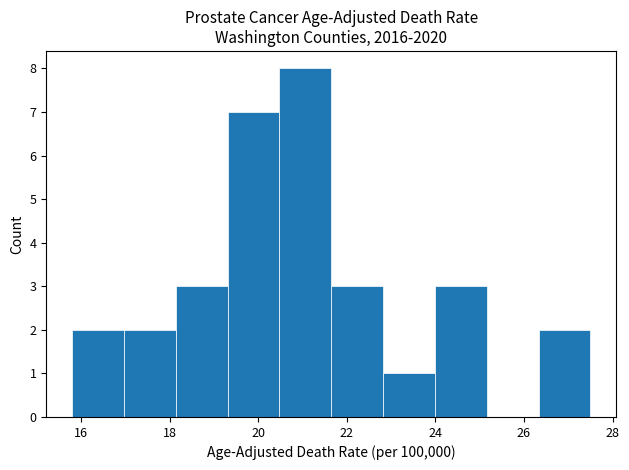

Over which range of the x-axis is the bar tallest?

20.4 to 21.6